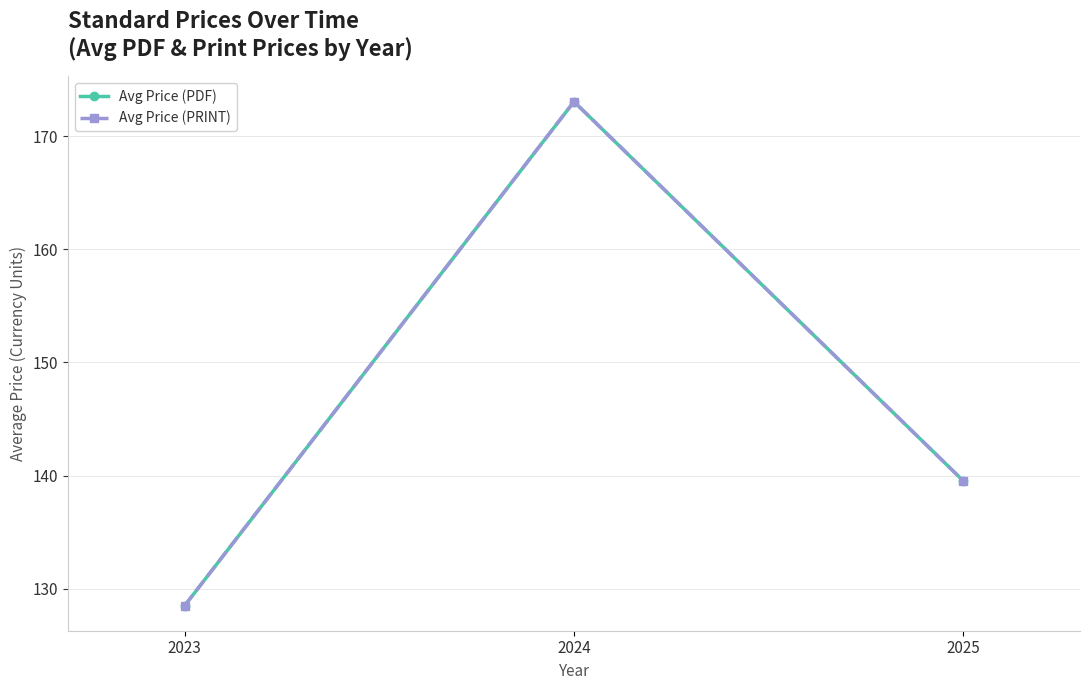

Is this an area chart (filled region under the line)?

No